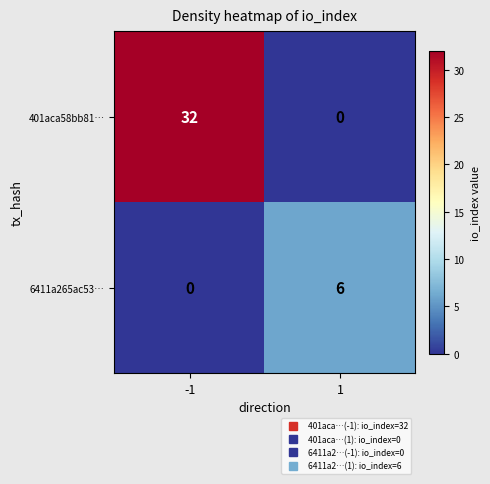

Reading left to right, extract all data points from this chart.

401aca58bb81…: -1=32	1=0
6411a265ac53…: -1=0	1=6